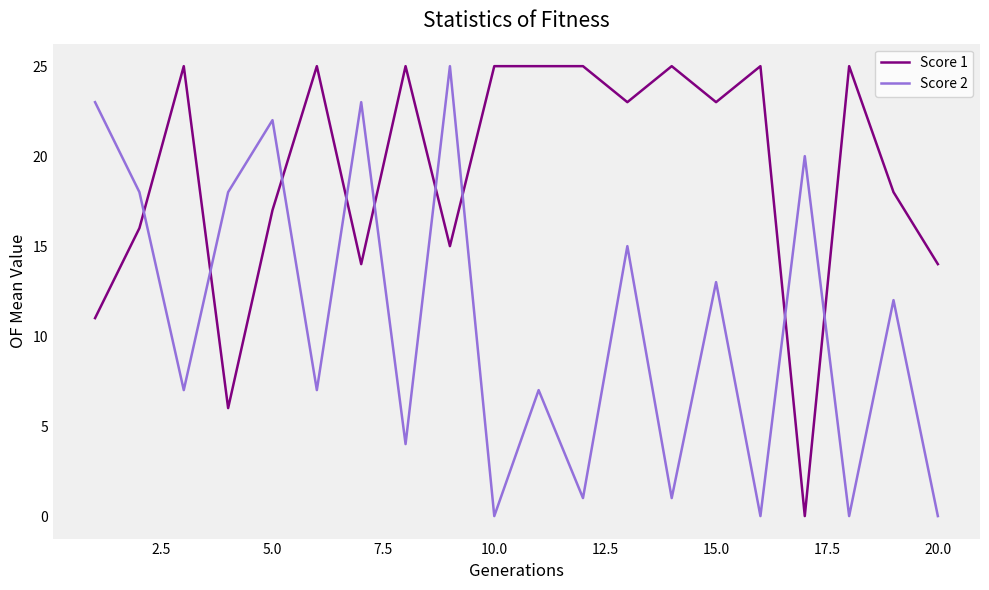

How many lines are shown in the chart?

2